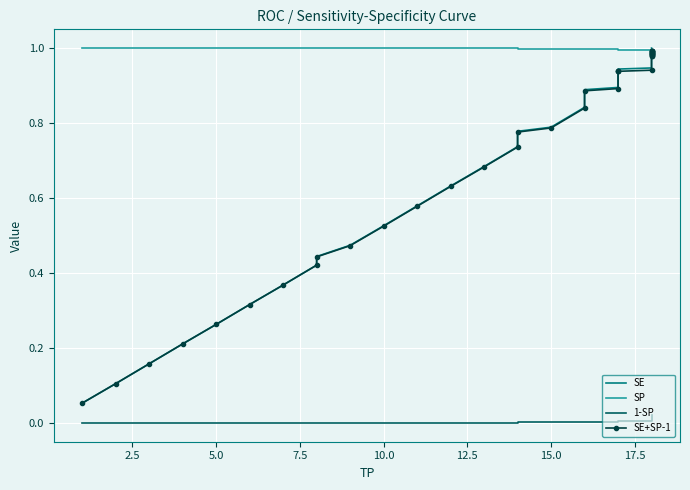

Reading left to right, what are all the values shown in this chart?

SE: 0.1	0.1	0.2	0.2	0.3	0.3	0.4	0.4	0.4	0.5	0.5	0.6	0.6	0.7	0.7	0.8	0.8	0.8	0.9	0.9	0.9	0.9	0.9	0.9	1.0	1.0	1.0	1.0	1.0	1.0	1.0	1.0	1.0	1.0	1.0	1.0	1.0	1.0	1.0	1.0
SP: 1.0	1.0	1.0	1.0	1.0	1.0	1.0	1.0	1.0	1.0	1.0	1.0	1.0	1.0	1.0	1.0	1.0	1.0	1.0	1.0	1.0	1.0	1.0	1.0	1.0	1.0	1.0	1.0	1.0	1.0	1.0	1.0	1.0	1.0	1.0	1.0	1.0	1.0	1.0	1.0
1-SP: 0.0	0.0	0.0	0.0	0.0	0.0	0.0	0.0	0.0	0.0	0.0	0.0	0.0	0.0	0.0	0.0	0.0	0.0	0.0	0.0	0.0	0.0	0.0	0.0	0.0	0.0	0.0	0.0	0.0	0.0	0.0	0.0	0.0	0.0	0.0	0.0	0.0	0.0	0.0	0.0
SE+SP-1: 0.1	0.1	0.2	0.2	0.3	0.3	0.4	0.4	0.4	0.5	0.5	0.6	0.6	0.7	0.7	0.8	0.8	0.8	0.9	0.9	0.9	0.9	0.9	0.9	1.0	1.0	1.0	1.0	1.0	1.0	1.0	1.0	1.0	1.0	1.0	1.0	1.0	1.0	1.0	1.0